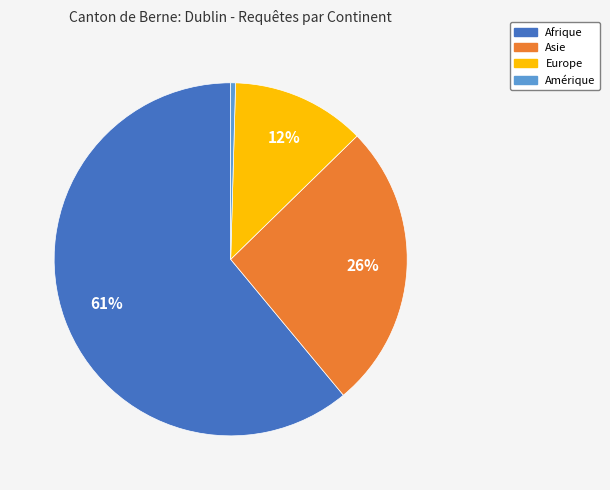

Is it true that Europe is 3% of the pie?

False